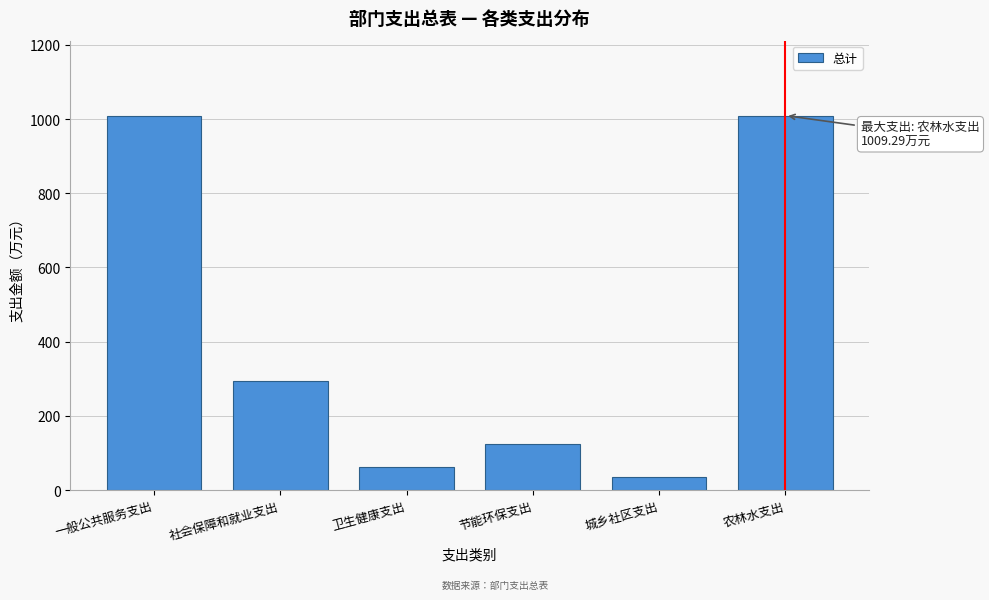

The chart shows a value of 559.0 at 一般公共服务支出. True or false?

False